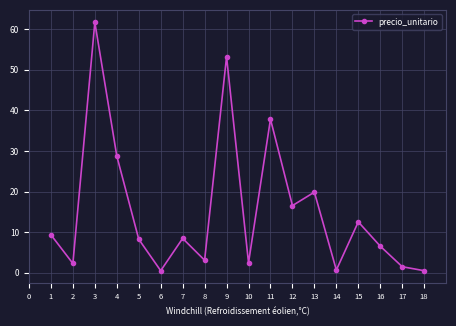

Count the number of data series in this chart.

1